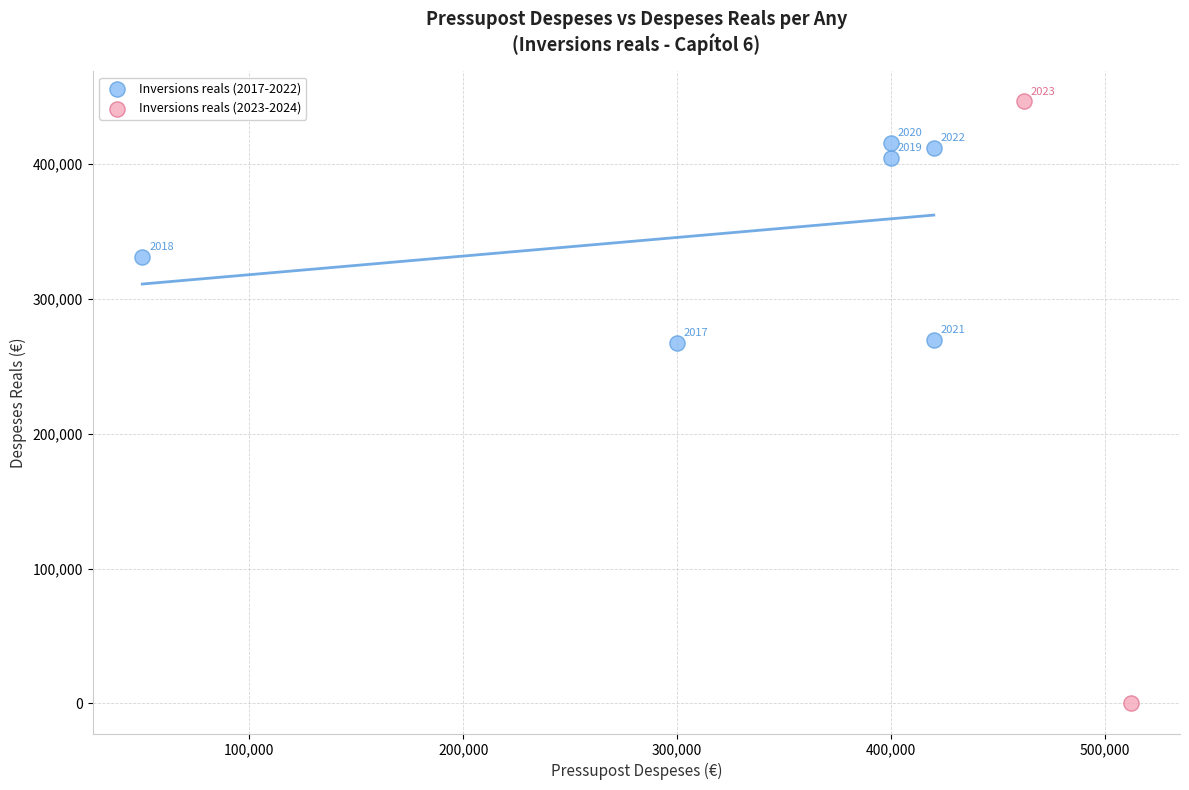

Which series has the largest Y range (max minus min)?

Inversions reals (2023-2024)